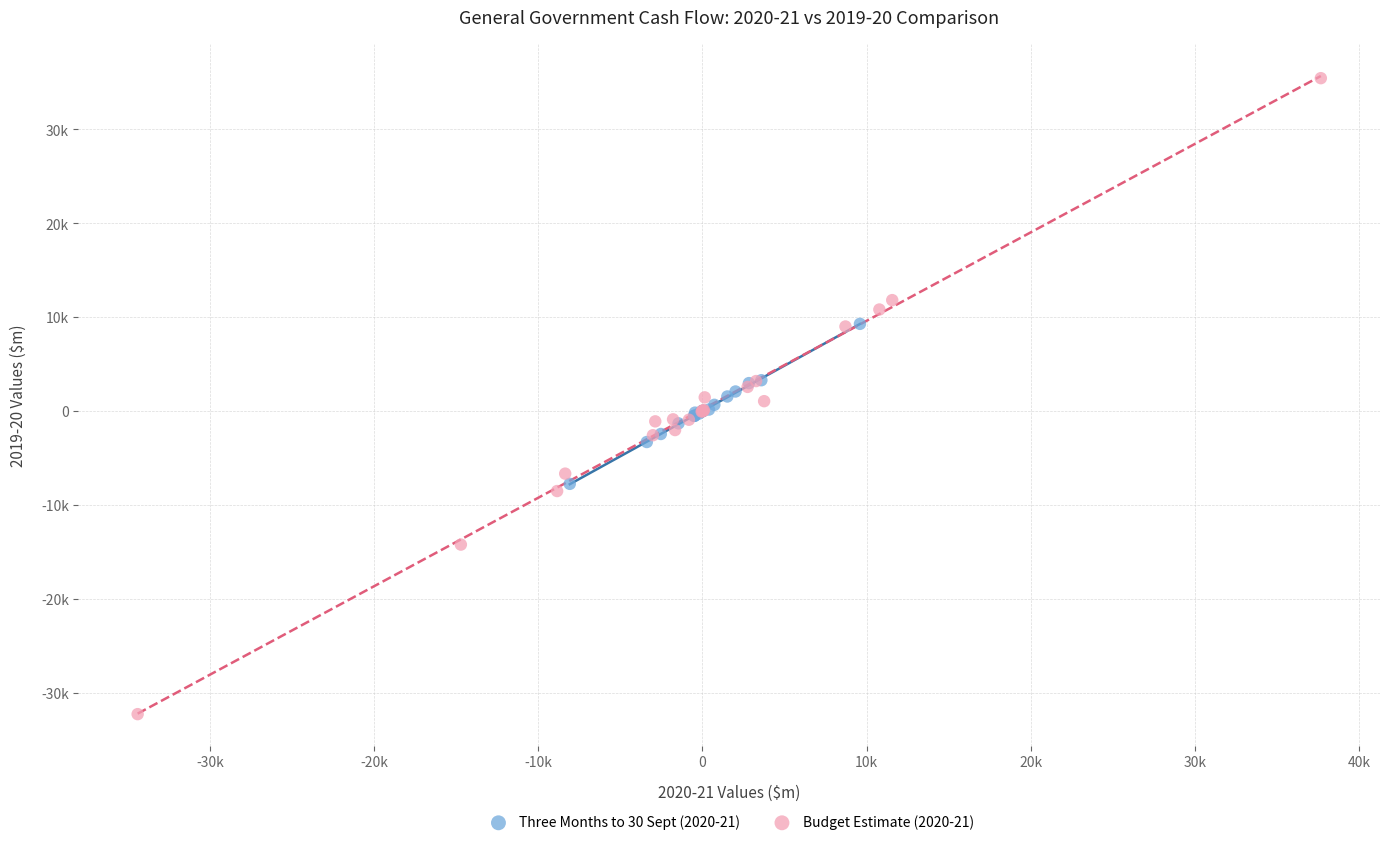

What are all the series names shown in the legend?

Three Months to 30 Sept (2020-21), Budget Estimate (2020-21)